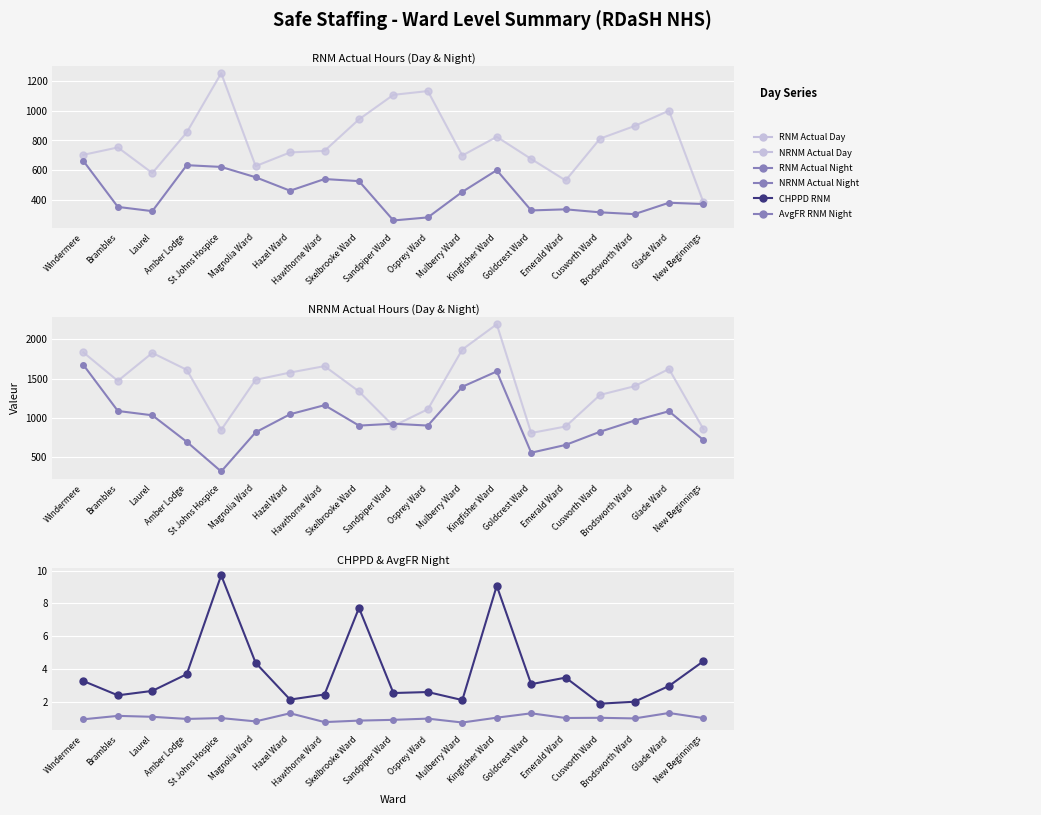

What position from the left is Hazel Ward?

7